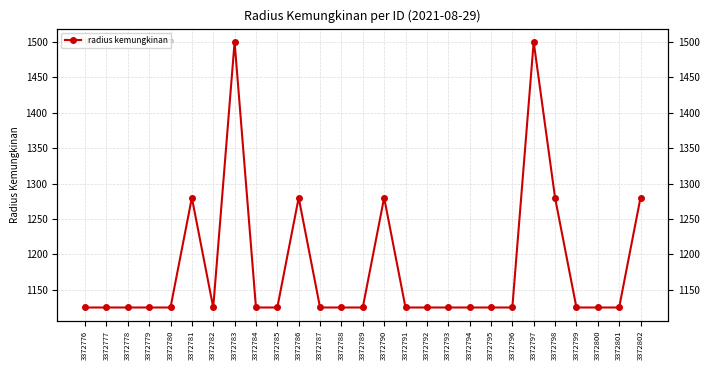

Which label corresponds to the smallest value in the chart?

3372776